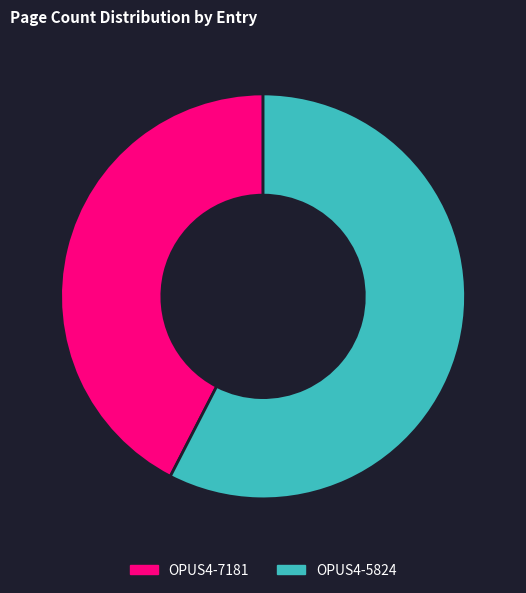

What is the smallest slice in the pie chart?

OPUS4-7181